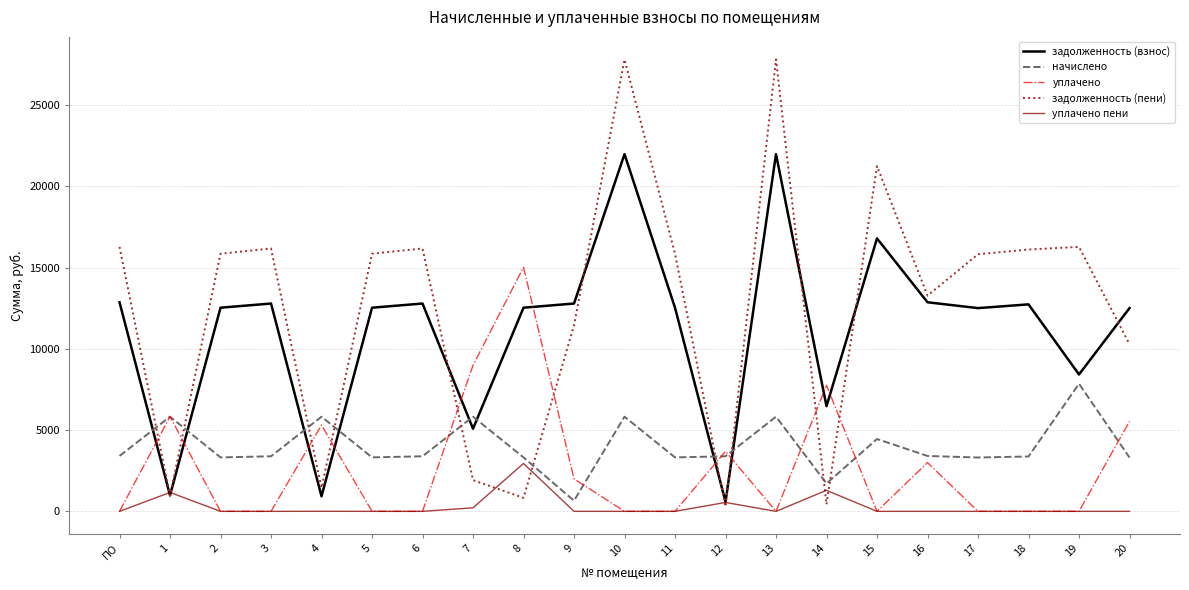

True or false: задолженность (взнос) and начислено intersect in this chart.

True